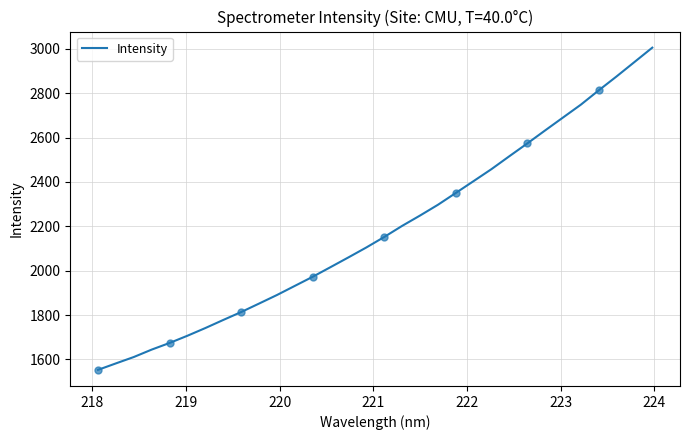

What is the maximum value shown in the chart?

3005.1